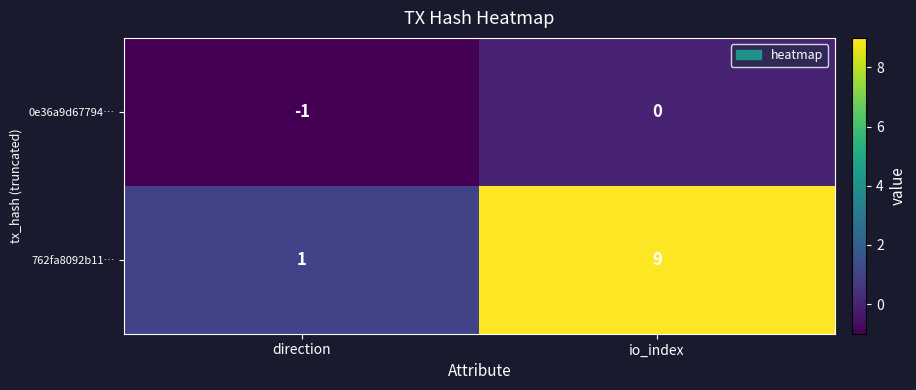

Which category has the lowest value across all series?

direction